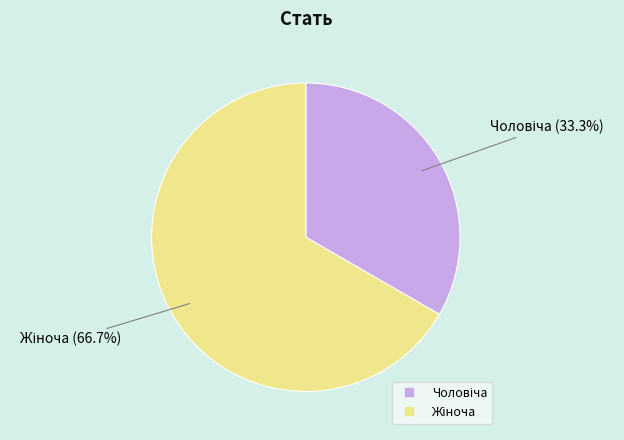

Is there a majority slice in this chart?

Yes